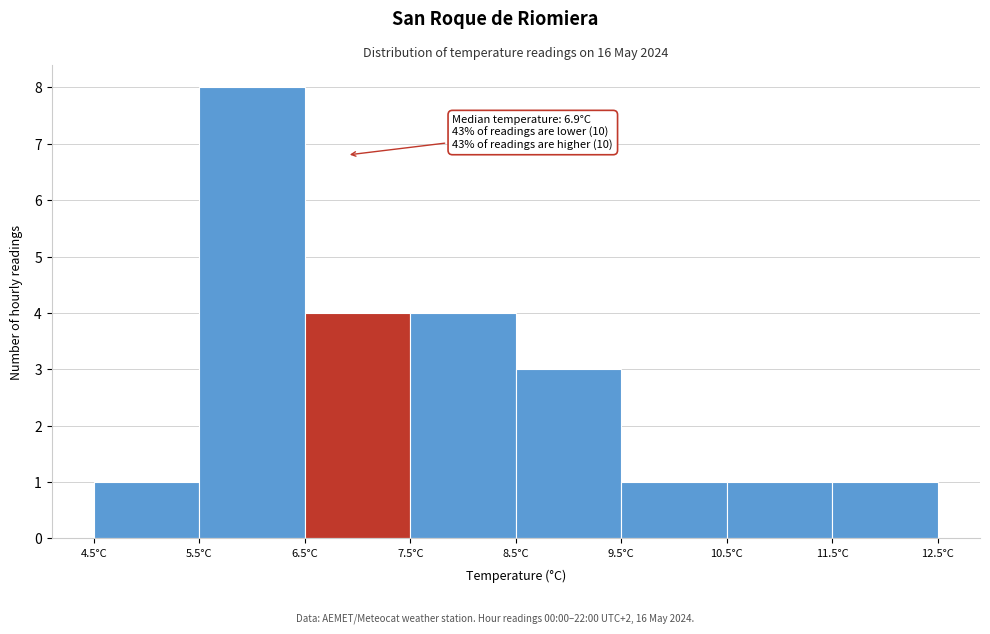

Which range on the x-axis has the tallest bar?

5.5 to 6.5